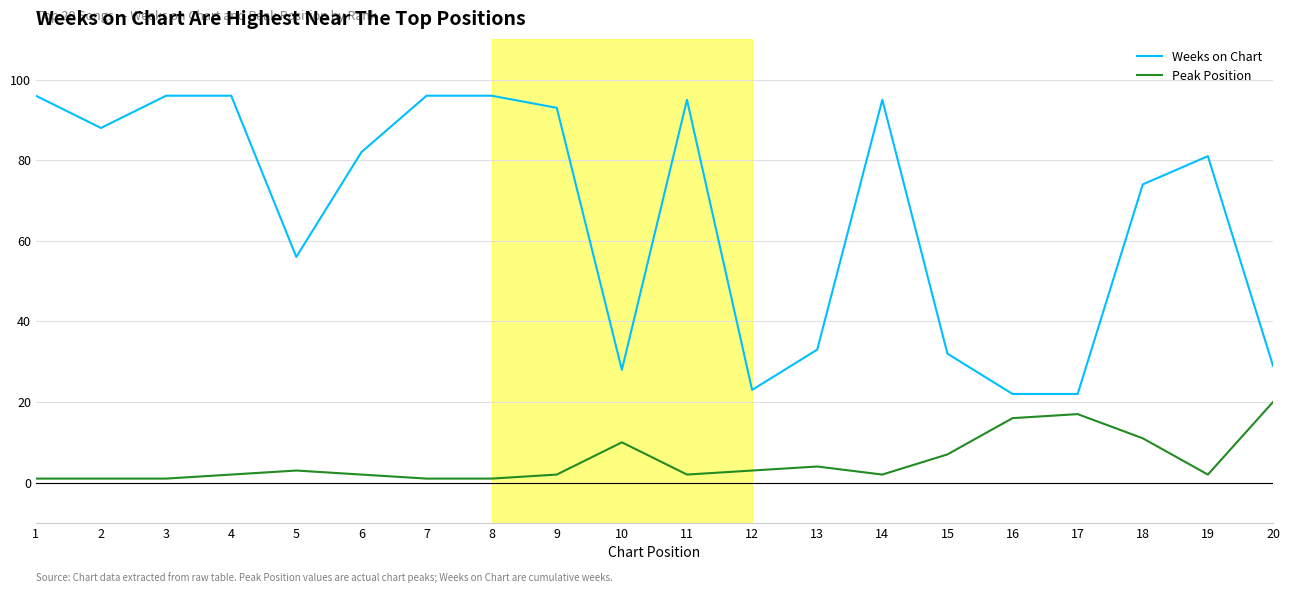

Rank the series by their average value, from highest to lowest.

Weeks on Chart, Peak Position